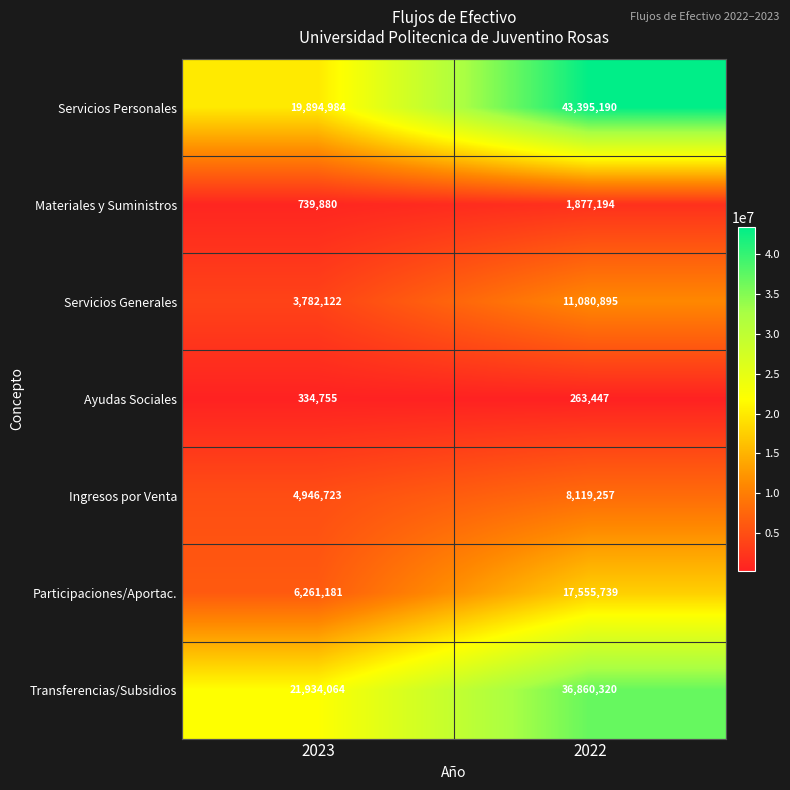

What is the difference between the Ayudas Sociales values at 2022 and 2023?

71308